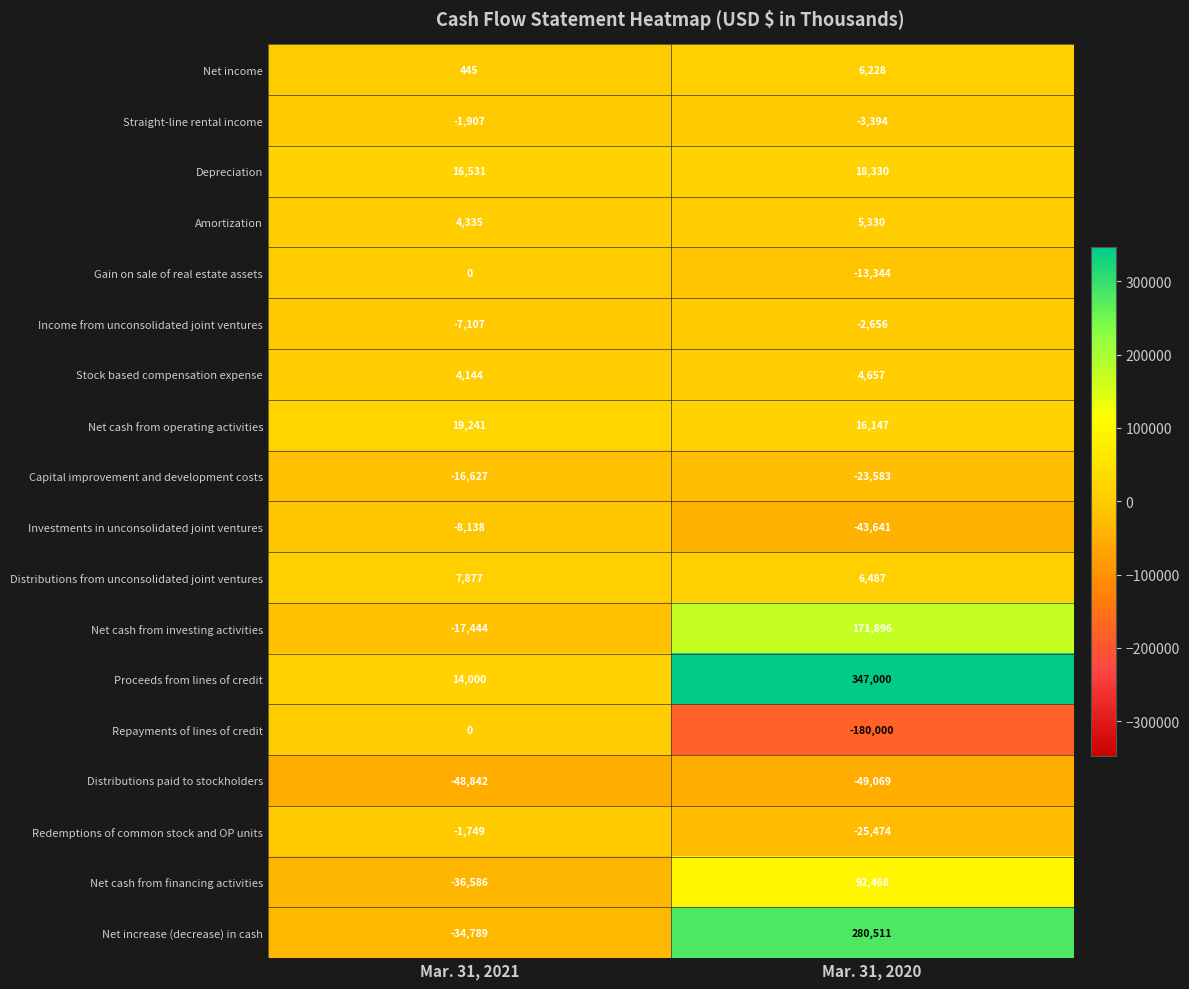

At how many categories does at least one series exceed 260514?

1